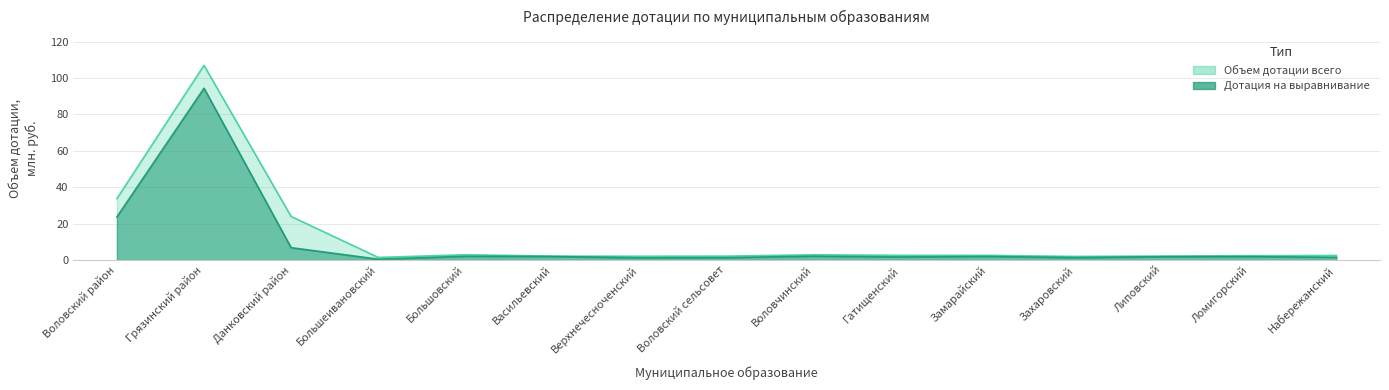

What is the maximum value shown in the chart?

107.0